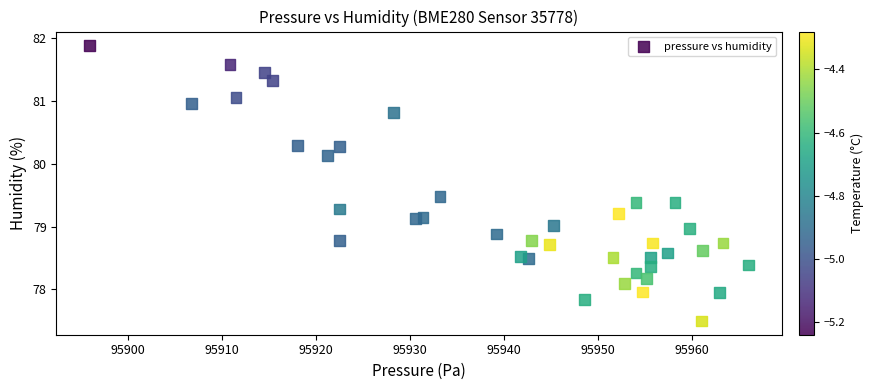

What is the range of X values (max minus min)?

70.1